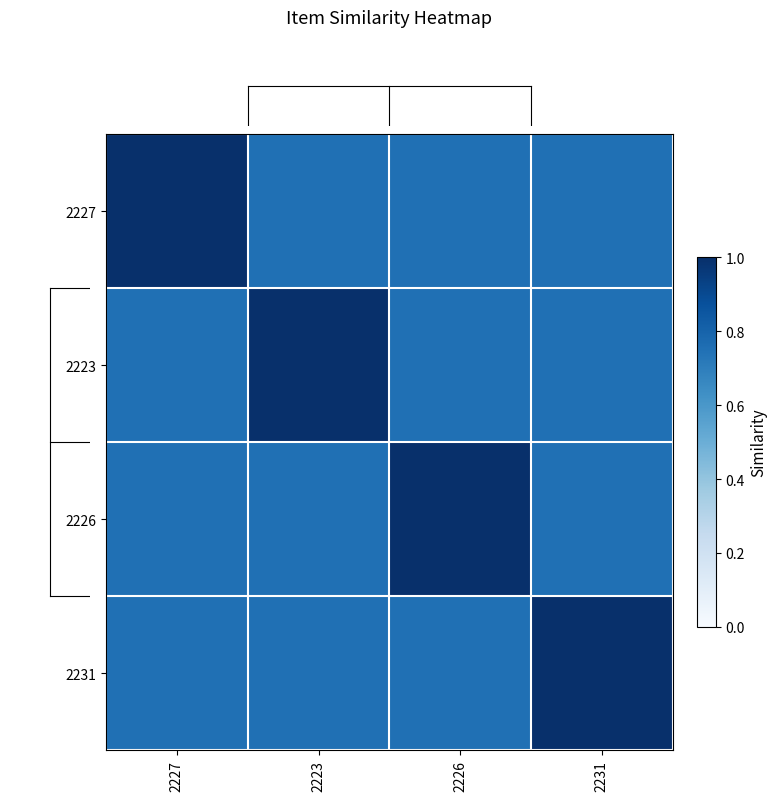

Reading right to left, list all the values displayed in this chart.

2227: 2231=0.8	2226=0.8	2223=0.8	2227=1.0
2223: 2231=0.8	2226=0.8	2223=1.0	2227=0.8
2226: 2231=0.8	2226=1.0	2223=0.8	2227=0.8
2231: 2231=1.0	2226=0.8	2223=0.8	2227=0.8